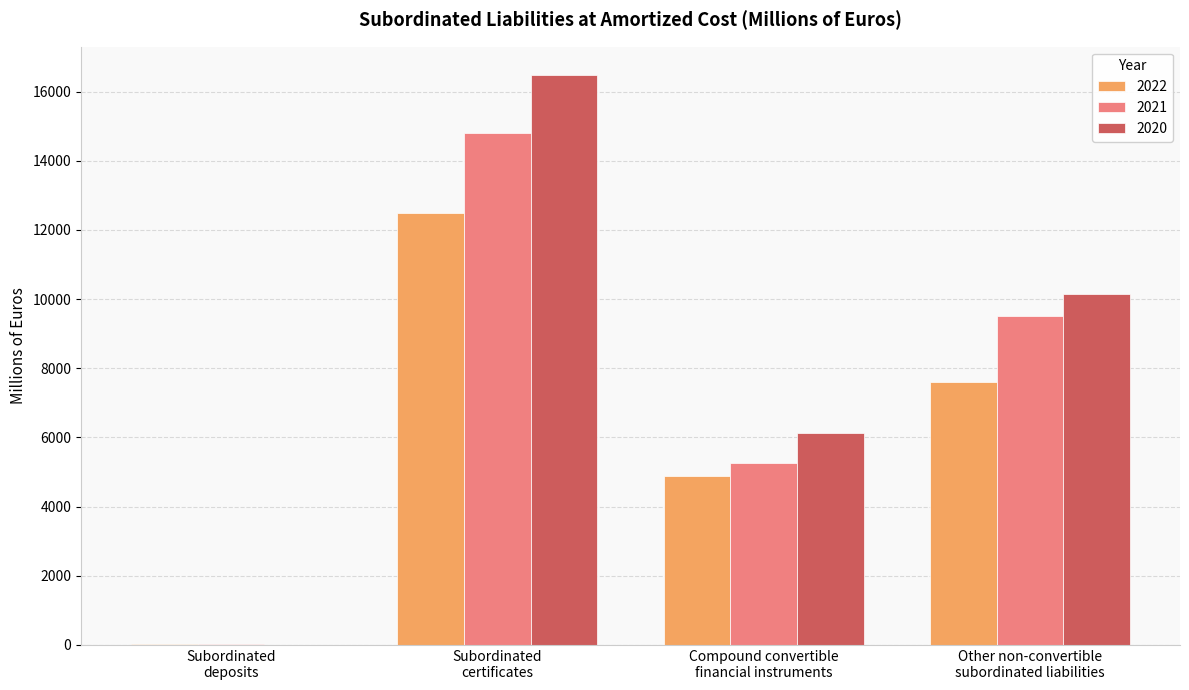

Which series has the largest total across all categories?

2020